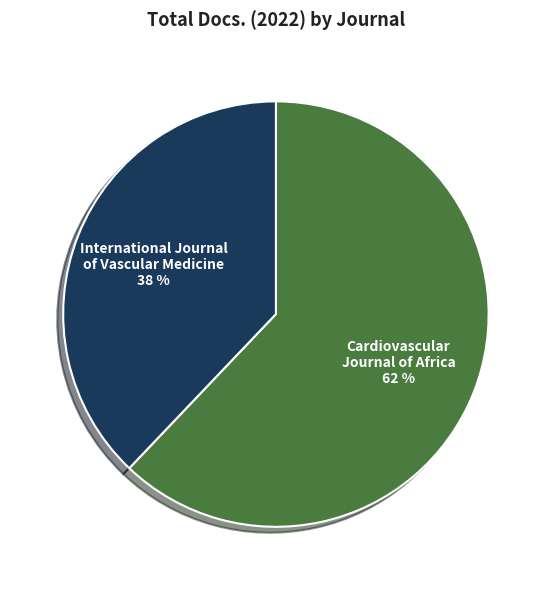

True or false: Cardiovascular Journal of Africa accounts for 56% of the total.

False